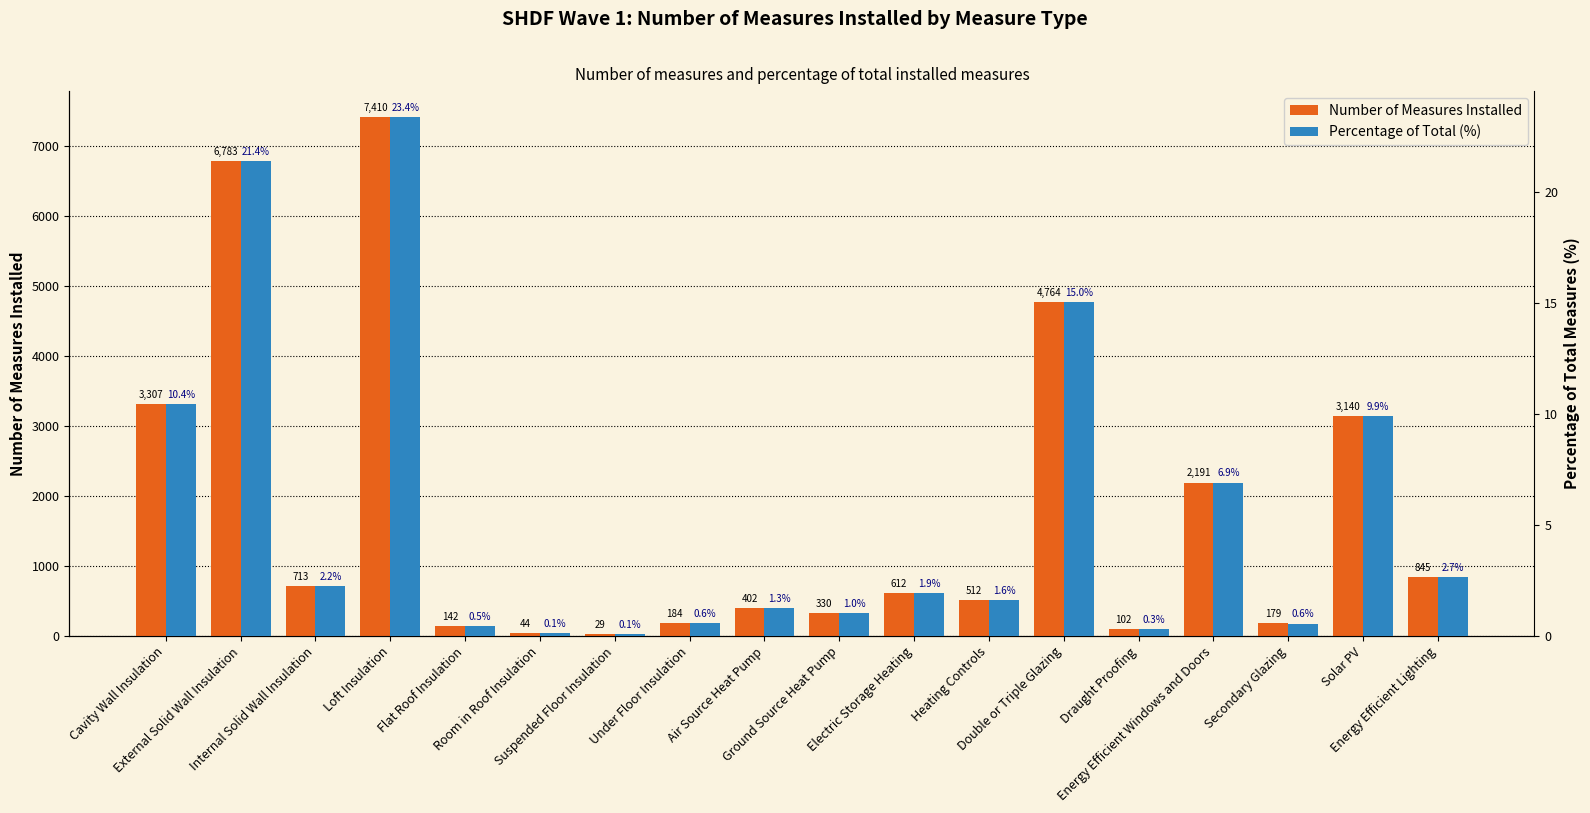

Rank the series by their maximum value, from lowest to highest.

Percentage of Total (%), Number of Measures Installed